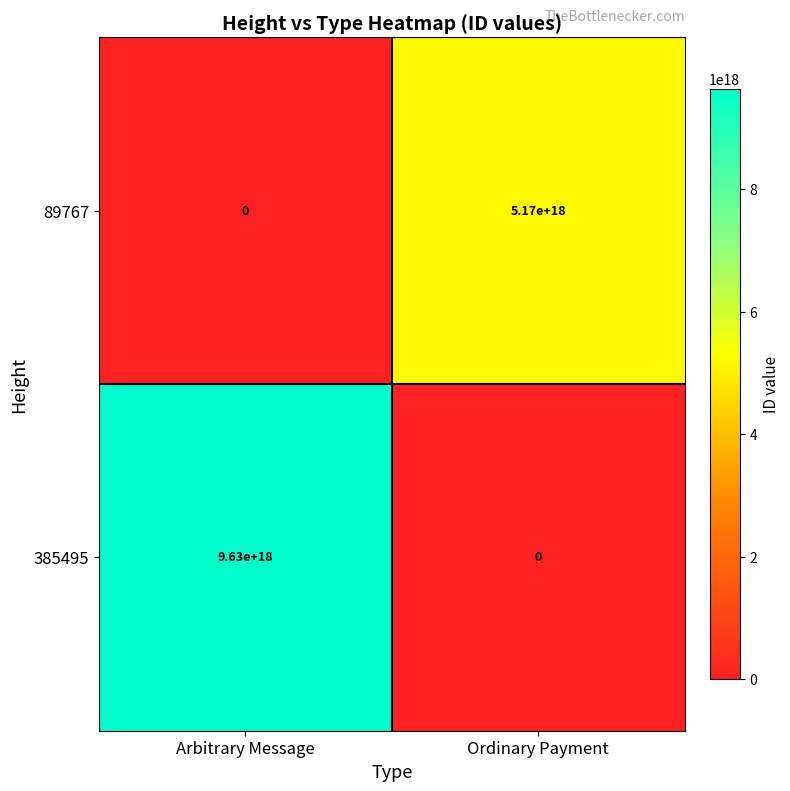

Which category has the highest value across all series?

Arbitrary Message